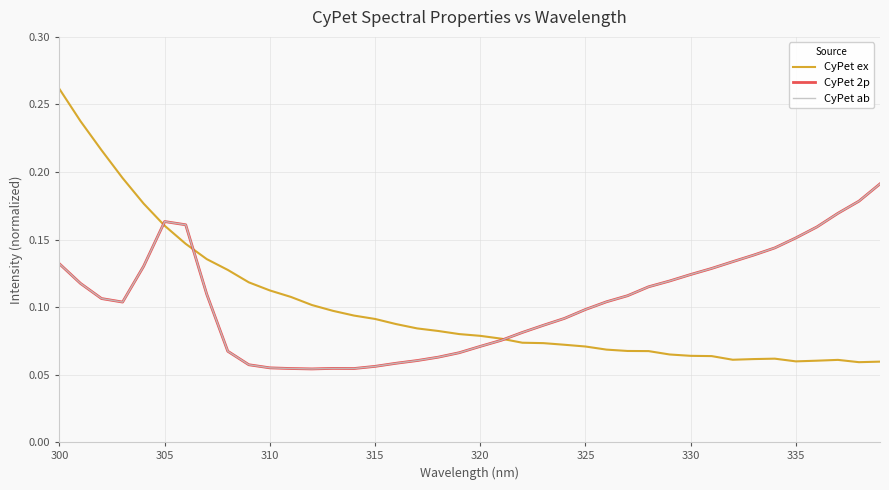

Does the chart display data point markers on the line(s)?

No